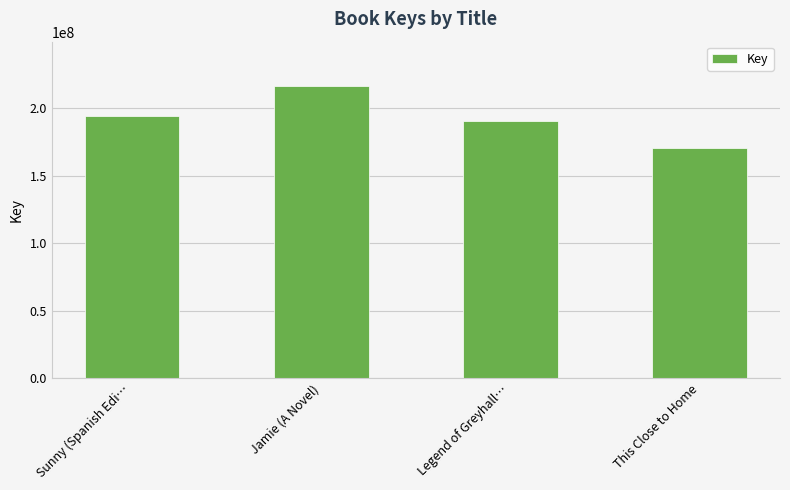

How many bars are there in total?

4